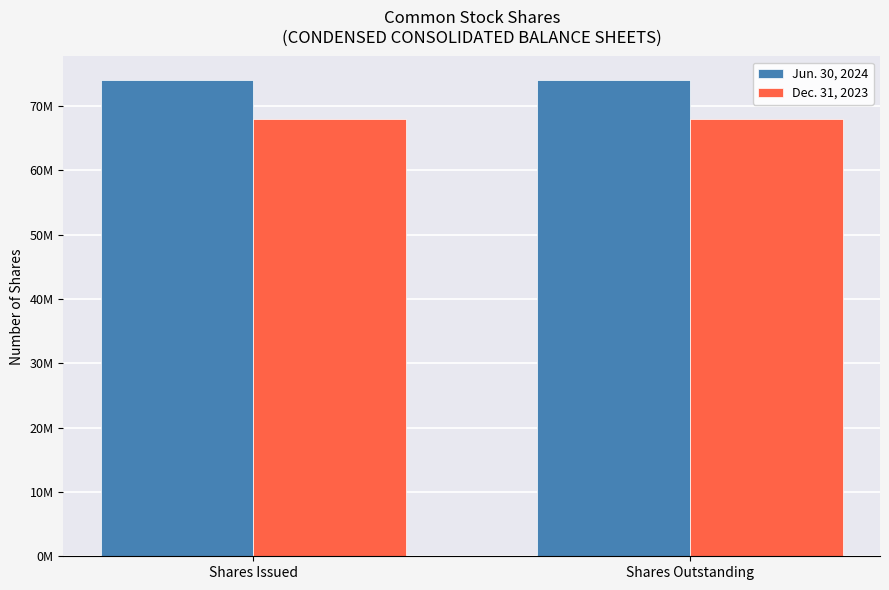

Between Shares Issued and Shares Outstanding, which series saw the biggest shift?

Jun. 30, 2024